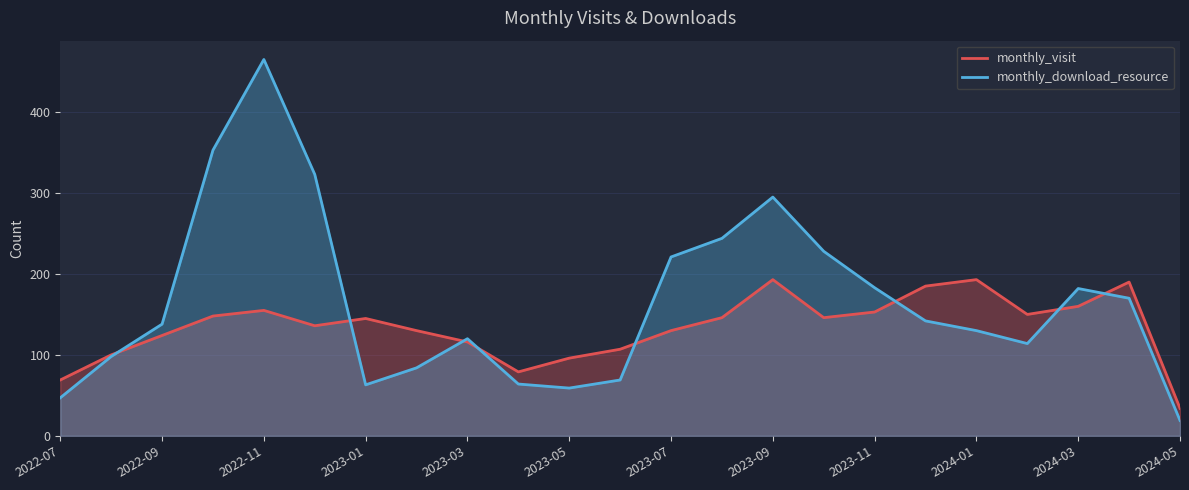

Between 2023-09 and 2024-05, which series saw the biggest shift?

monthly_download_resource